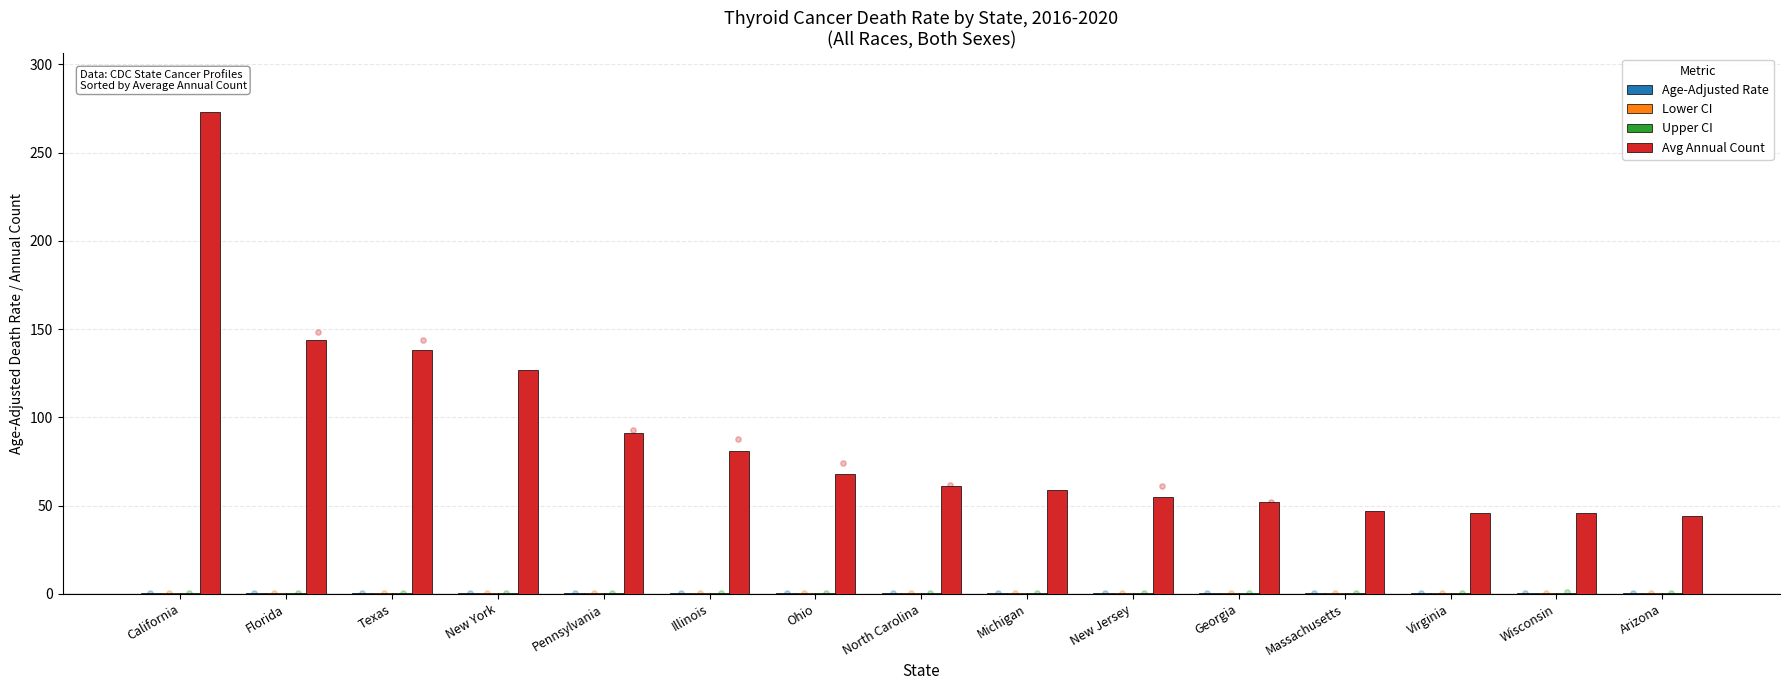

Which series contains the lowest Y value?

Age-Adjusted Rate